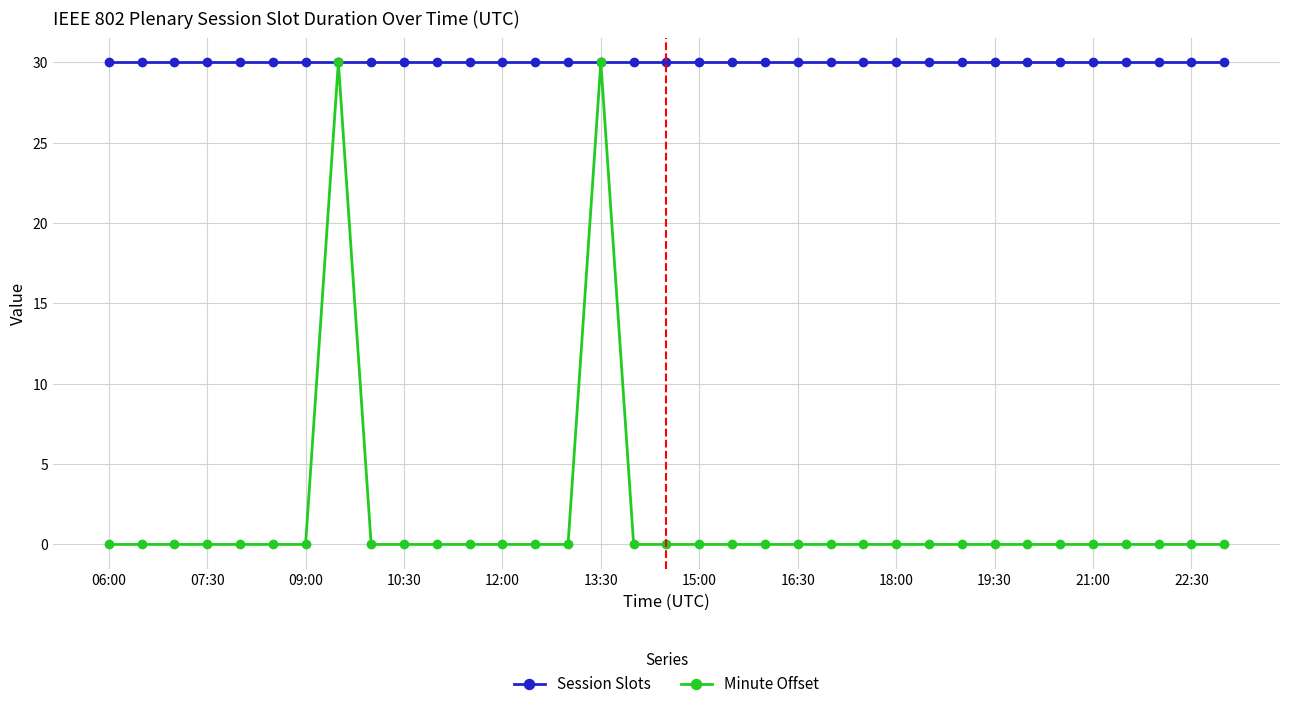

True or false: Minute Offset has more than 1 points higher than both neighbors.

True